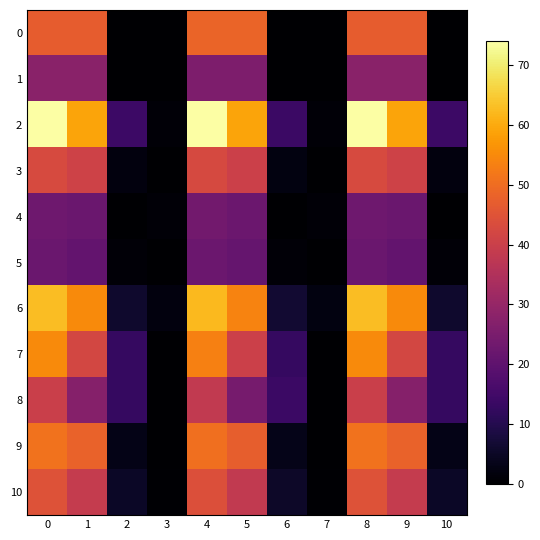

Which series has the largest total across all categories?

2